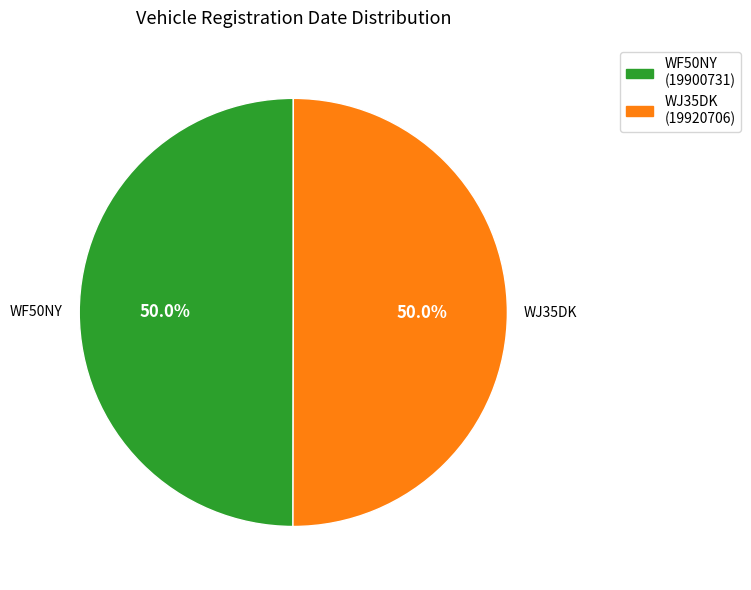

To the nearest percent, what percentage of the pie is WJ35DK?

50%